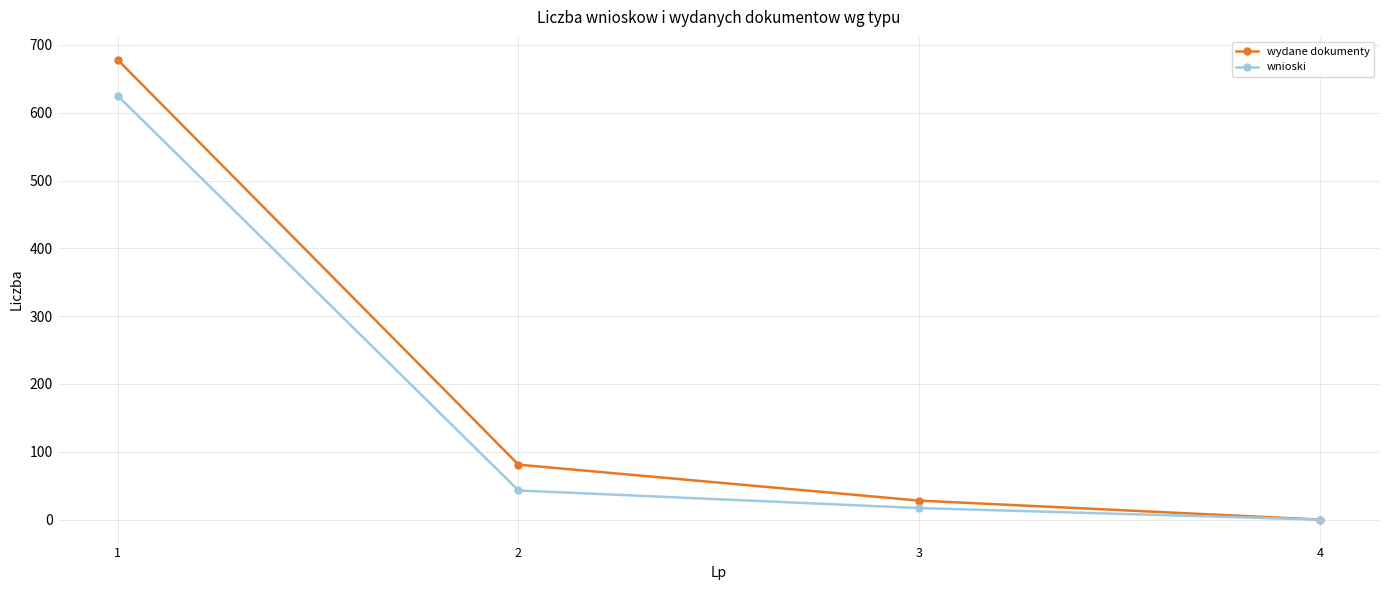

What is the value of the wydane dokumenty point at the 1st from the left?

678